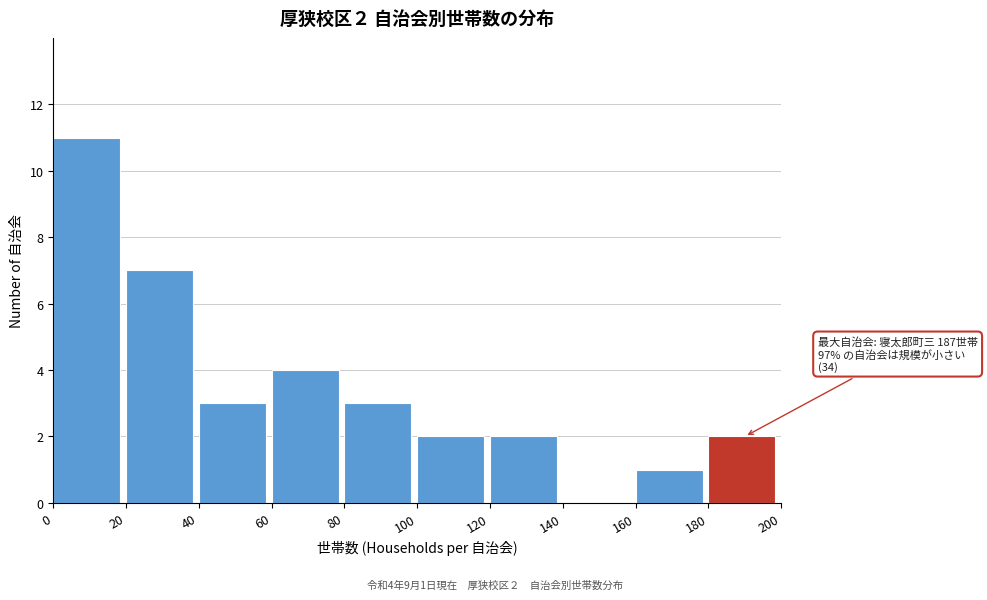

Over which range of the x-axis is the bar tallest?

0 to 20